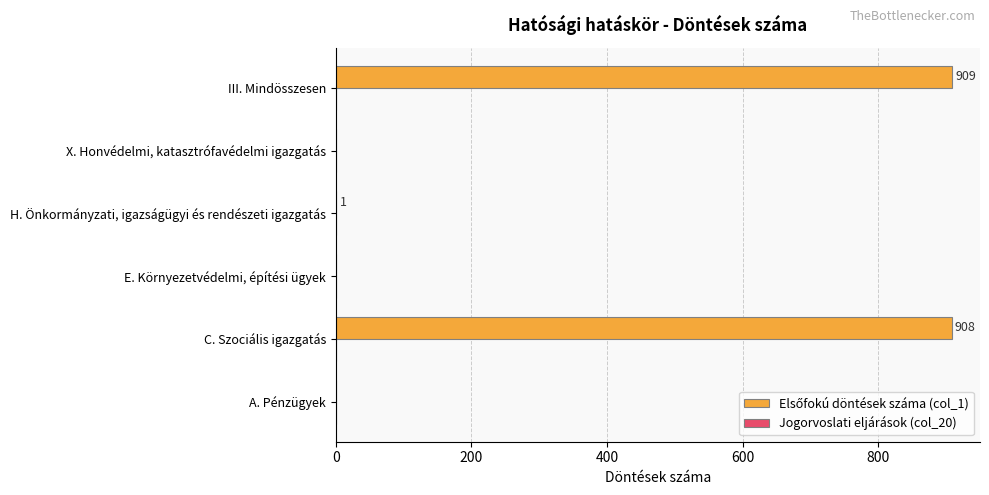

Between III. Mindösszesen and E. Környezetvédelmi, építési ügyek, which is larger?

III. Mindösszesen